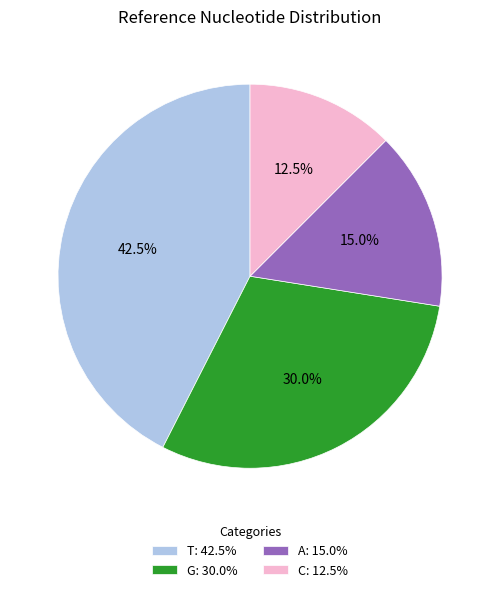

Which slice is the smallest?

C